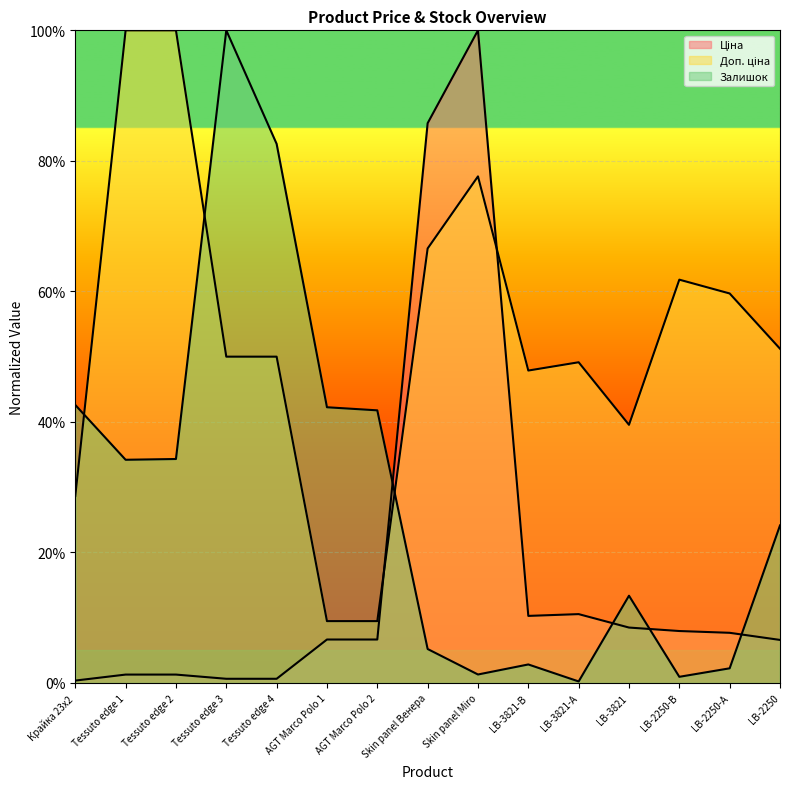

Which series has the largest range (max minus min)?

Залишок